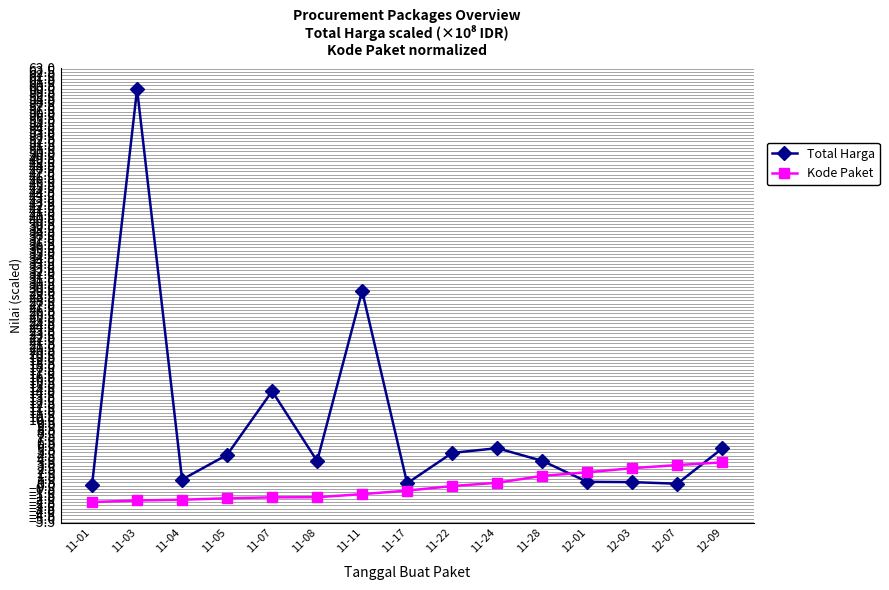

At 11-08, list the series in order from smallest to largest.

Kode Paket, Total Harga